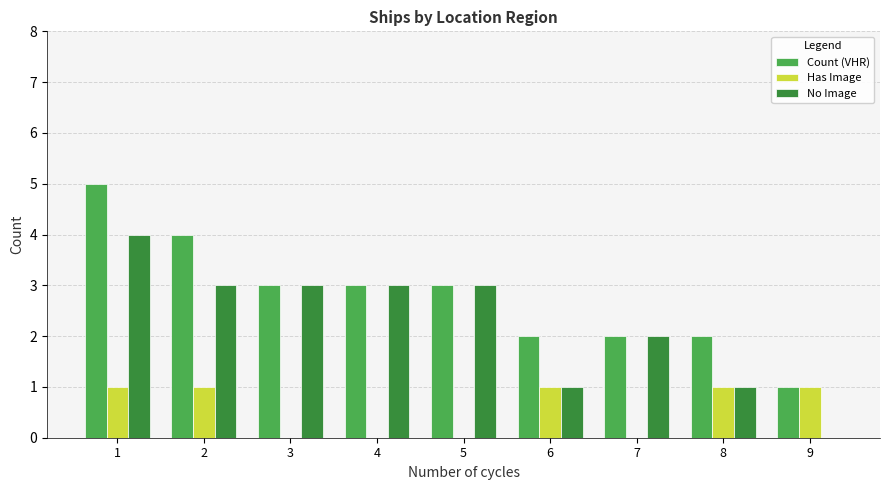

The value of Has Image at 3 is 0. True or false?

True